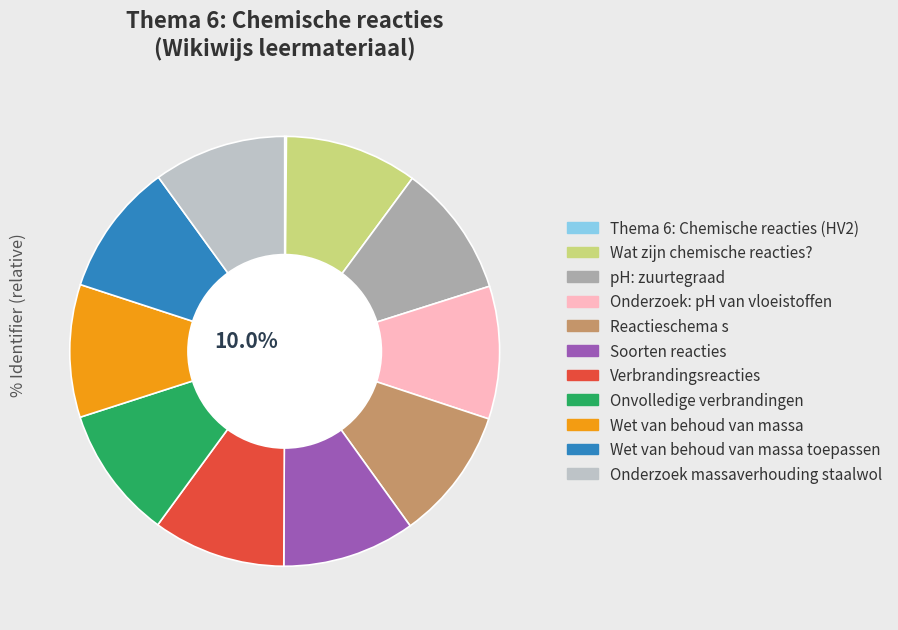

Is the sum of Wet van behoud van massa and Onderzoek massaverhouding staalwol greater than half?

No